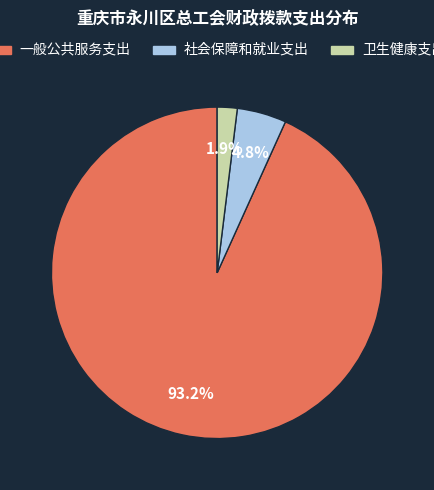

How many segments does this pie chart have?

3